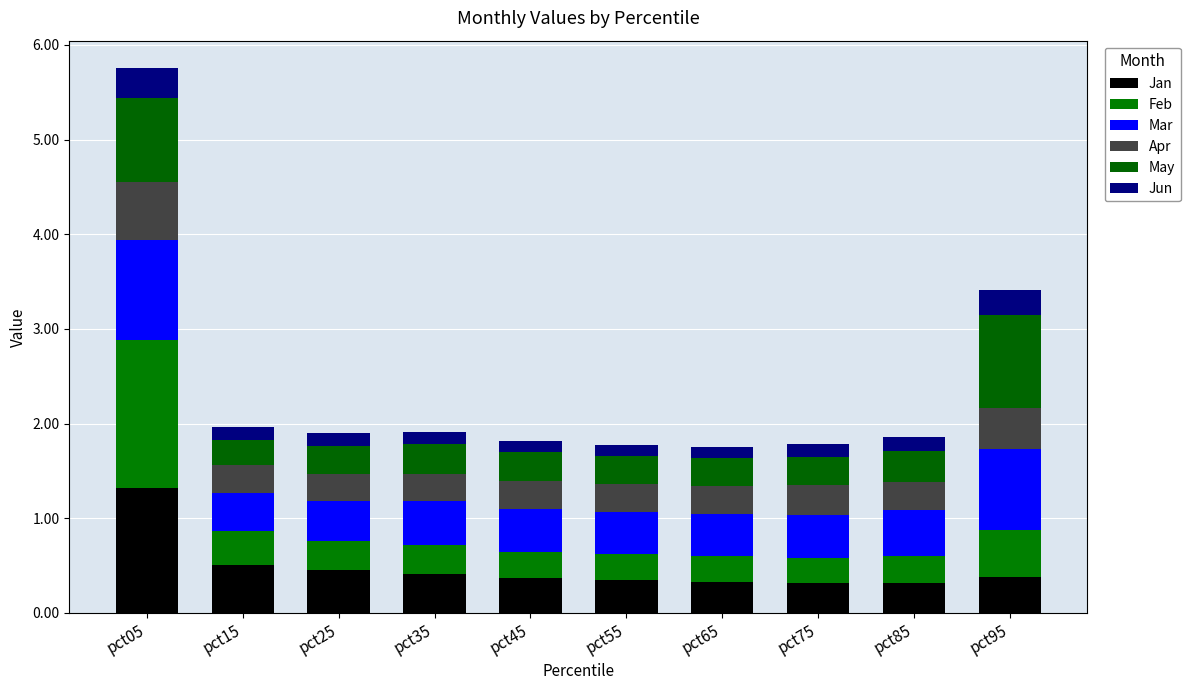

How many categories are shown in the chart?

10